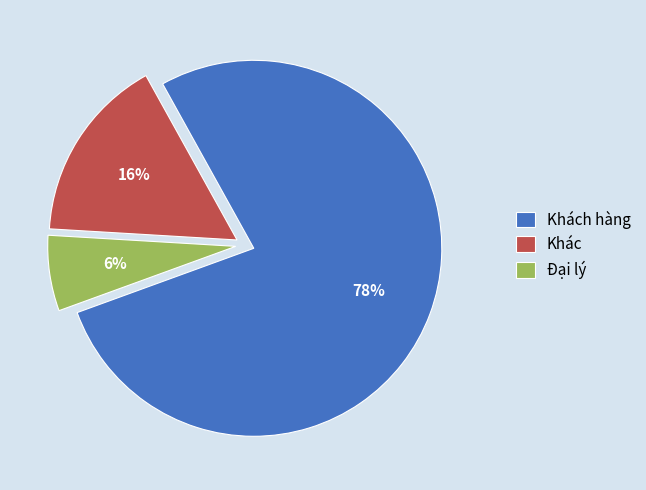

To the nearest percent, what portion does Khác represent?

16%